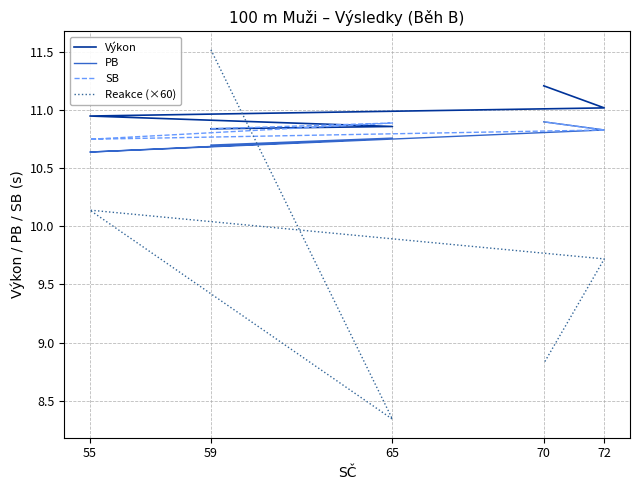

What are all the series names shown in the legend?

Výkon, PB, SB, Reakce (×60)